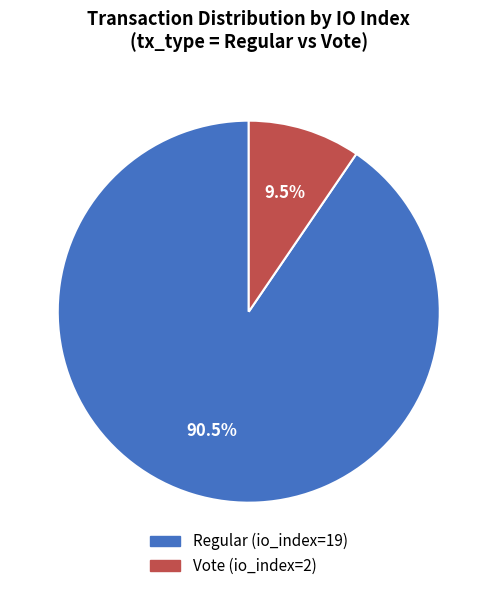

To the nearest percent, what is the difference between the largest and smallest slice percentages?

81%